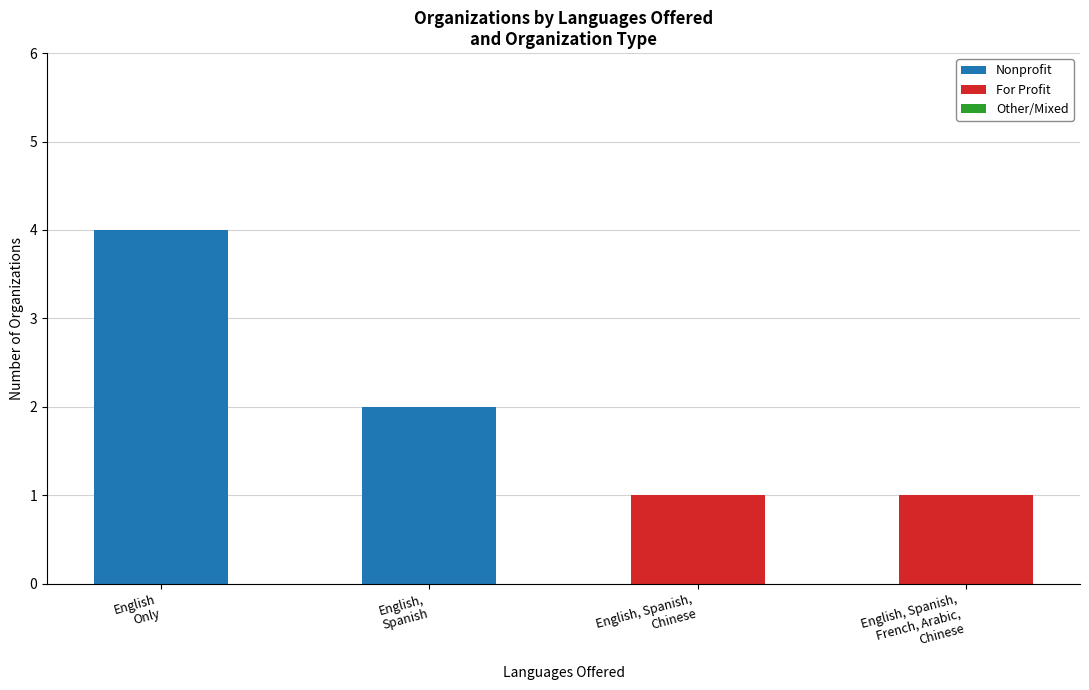

What is the sum of all Nonprofit values?

6